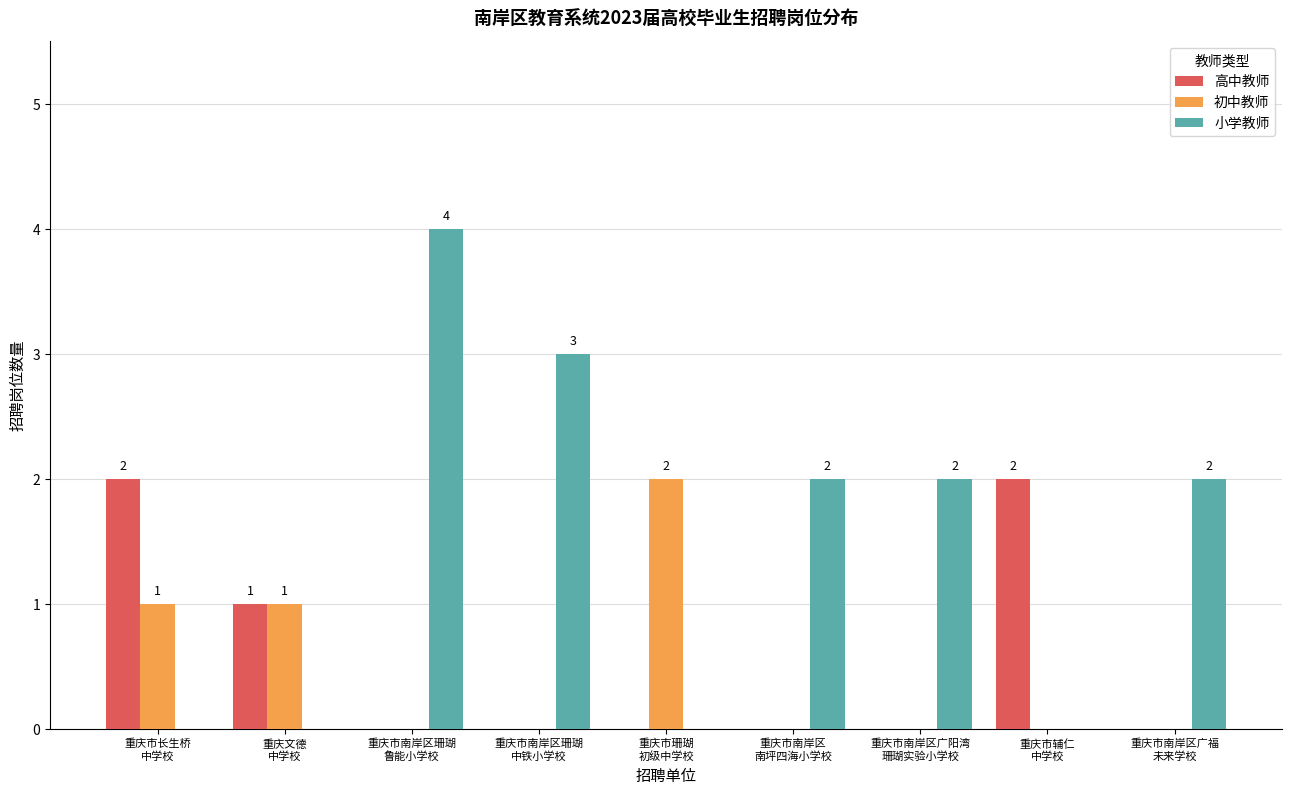

The value of 初中教师 at 重庆市南岸区广福
未来学校 is 1. True or false?

False